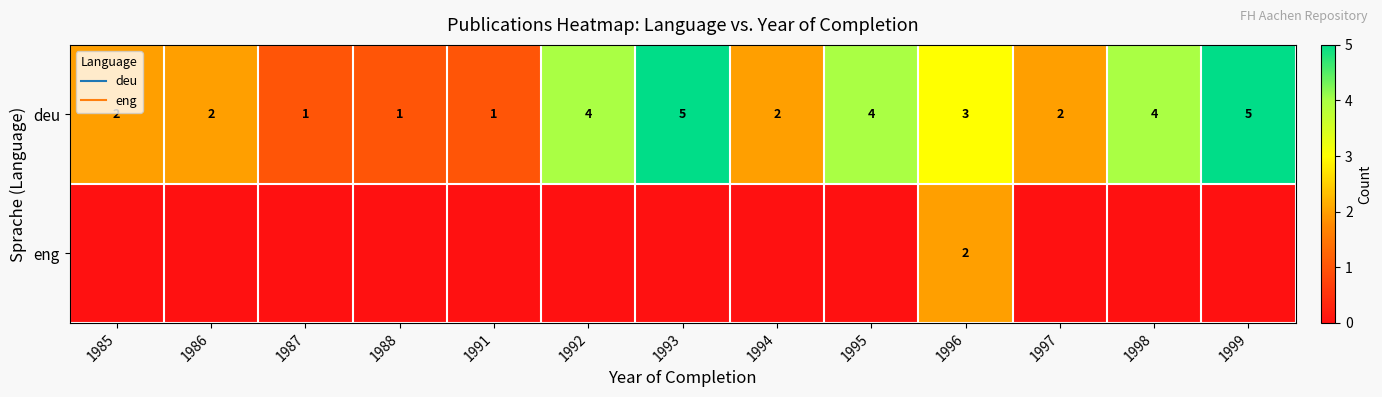

How many eng values are between 0 and 1?

12